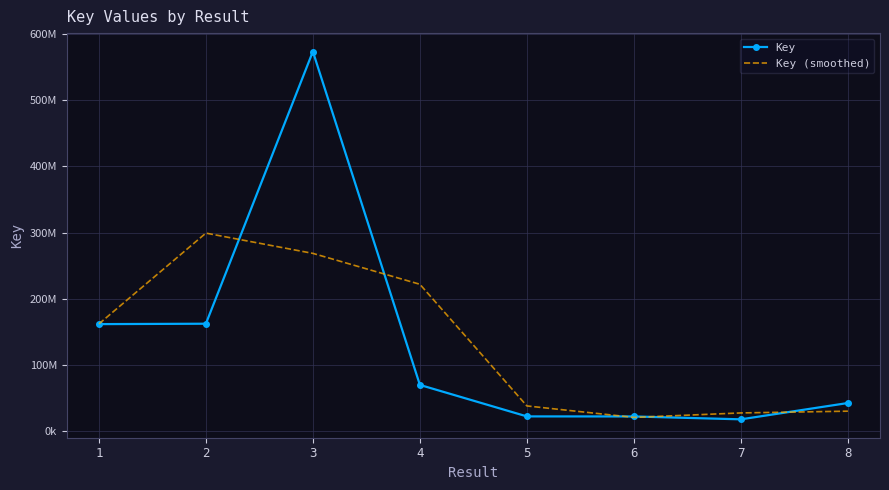

List the series in order of their overall mean, highest first.

Key, Key (smoothed)